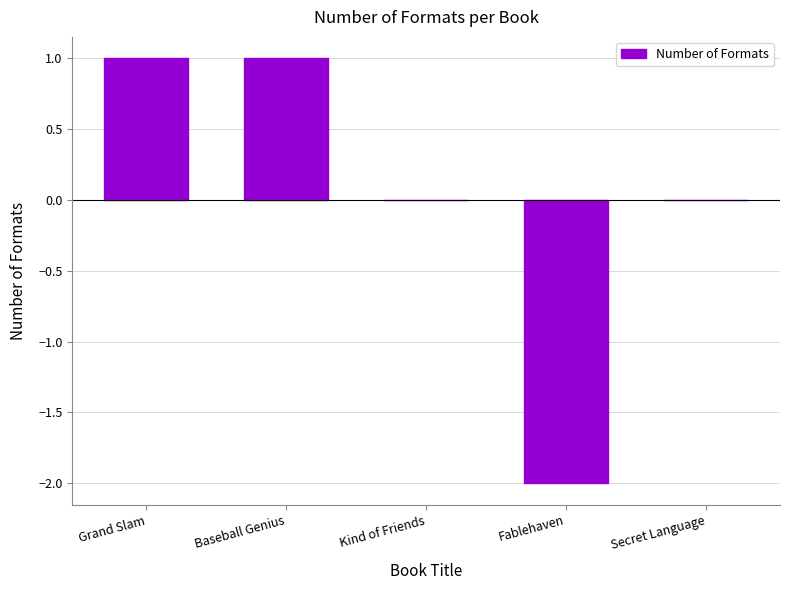

Between Fablehaven and Kind of Friends, which is larger?

Kind of Friends